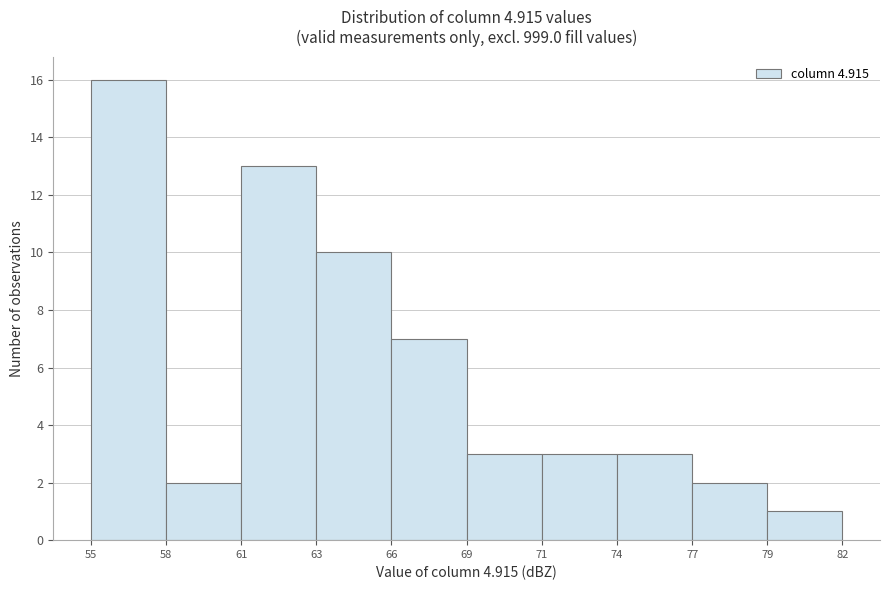

Reading right to left, list all the values displayed in this chart.

79=1	77=2	74=3	71=3	69=3	66=7	63=10	61=13	58=2	55=16